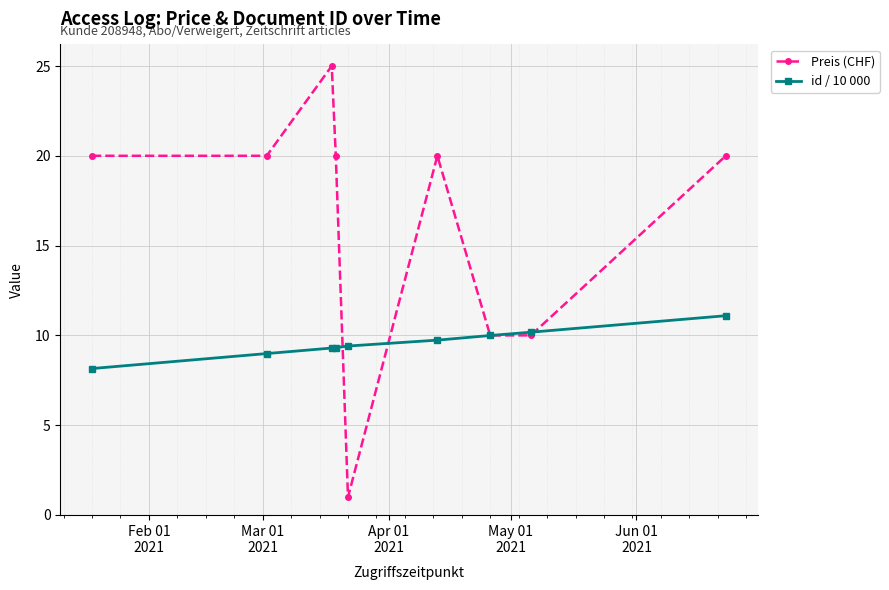

Which series has the widest spread of values?

Preis (CHF)